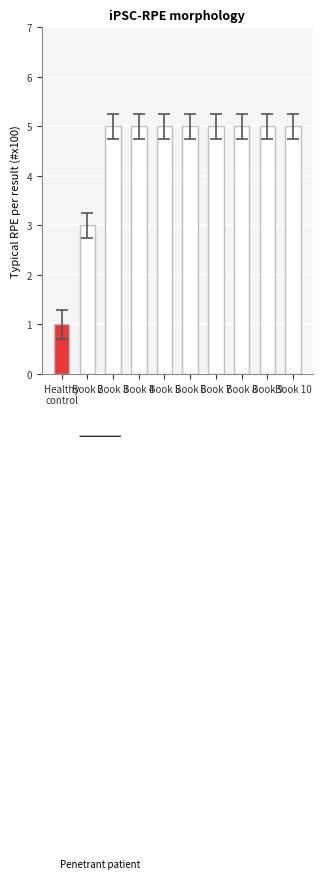

What is the sum of all values?

44